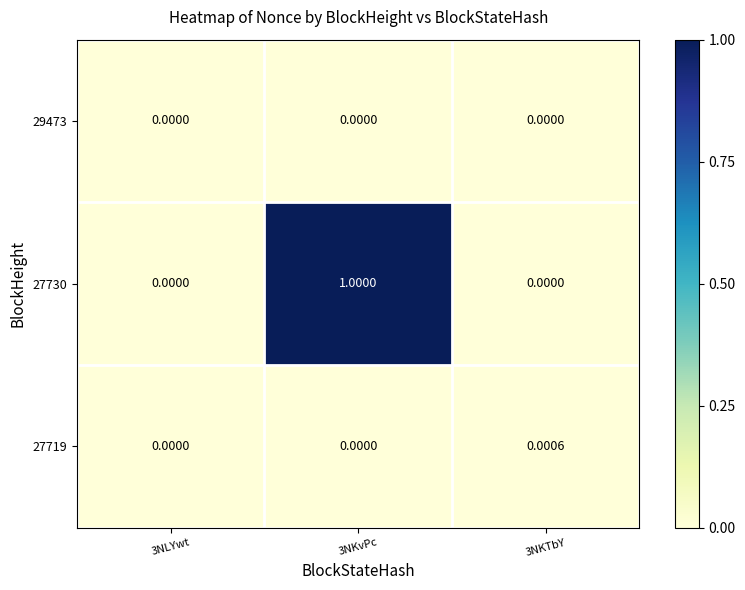

Between 3NLYwt and 3NKTbY, which series saw the biggest shift?

27719